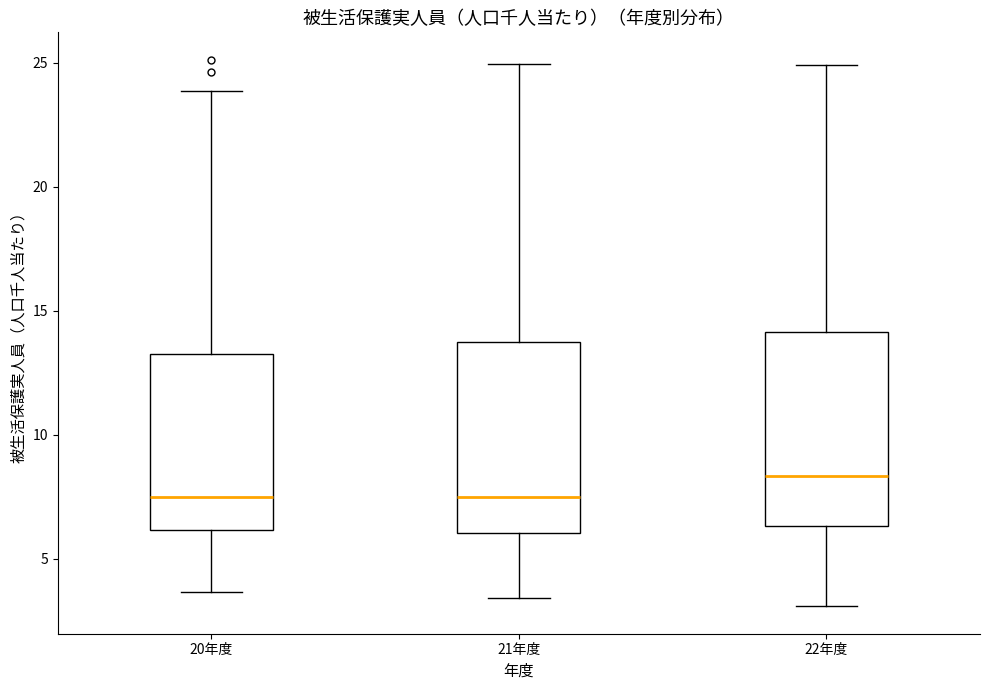

Where does the lower whisker of the box for 22年度 end on the y-axis? The values are not printed on the chart, so give them approximately, as read against the axis.

3.0